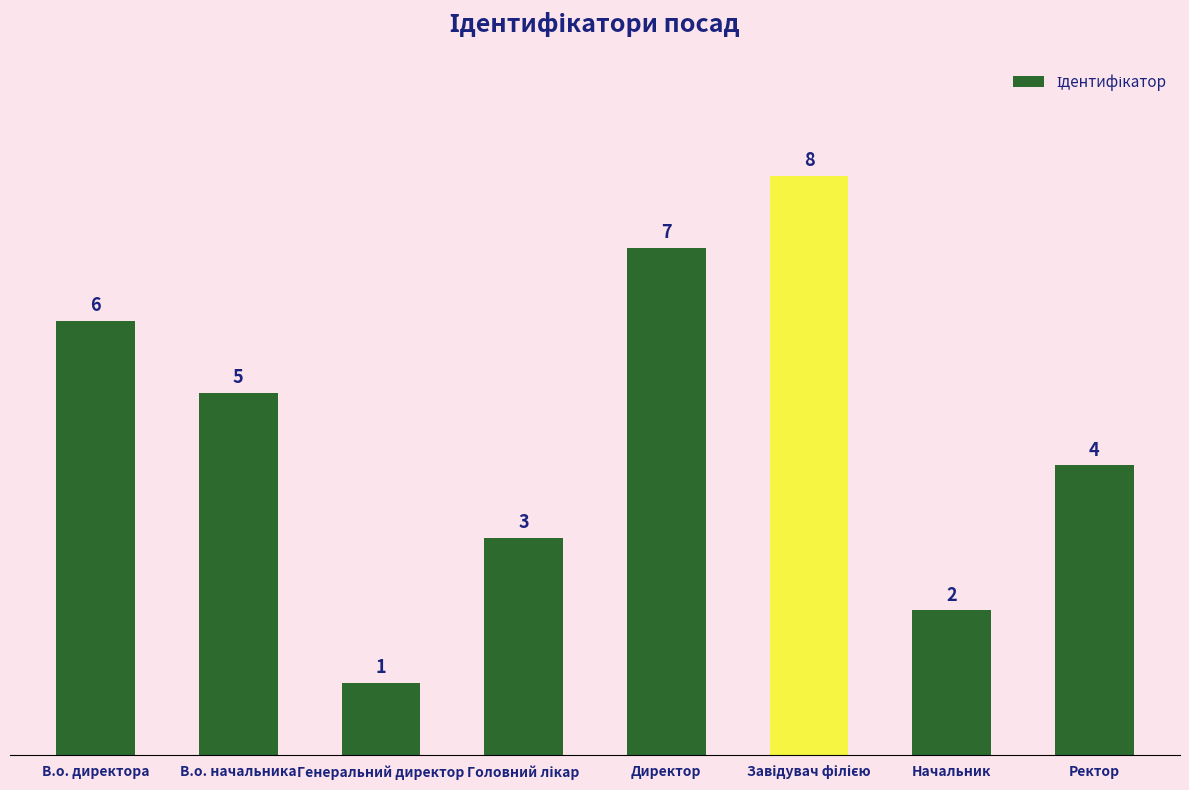

How many values are between 3 and 7?

5